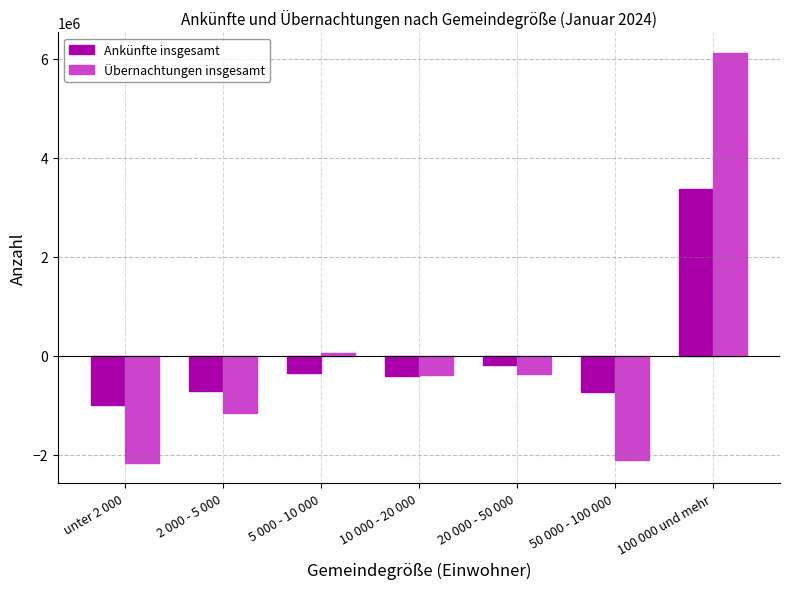

What is the maximum value for Ankünfte insgesamt?

3379562.0